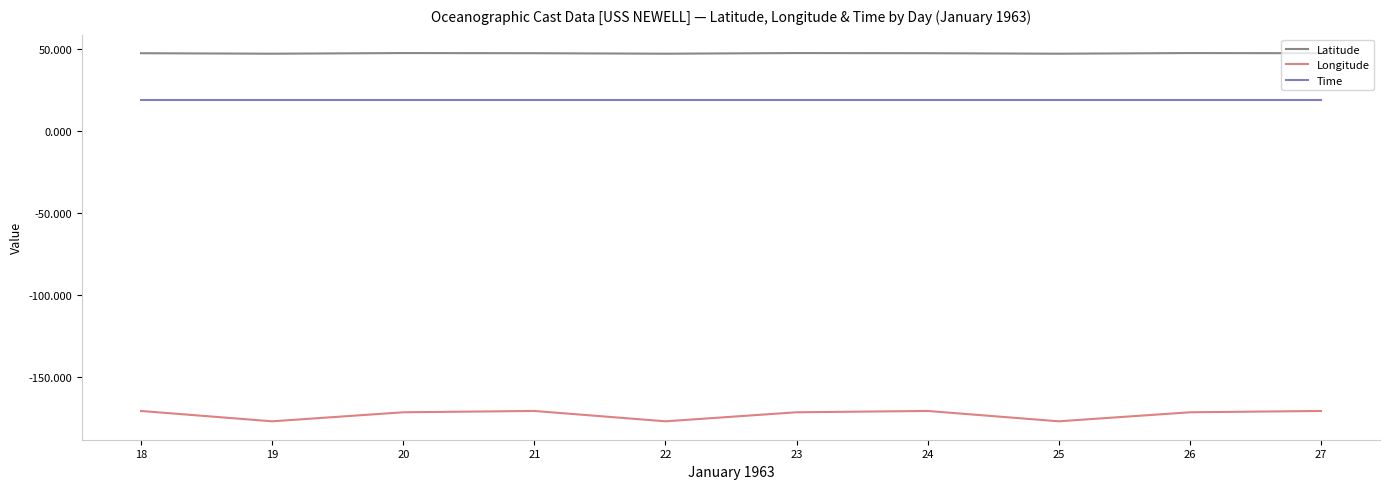

Rank the series by their maximum value, from lowest to highest.

Longitude, Time, Latitude